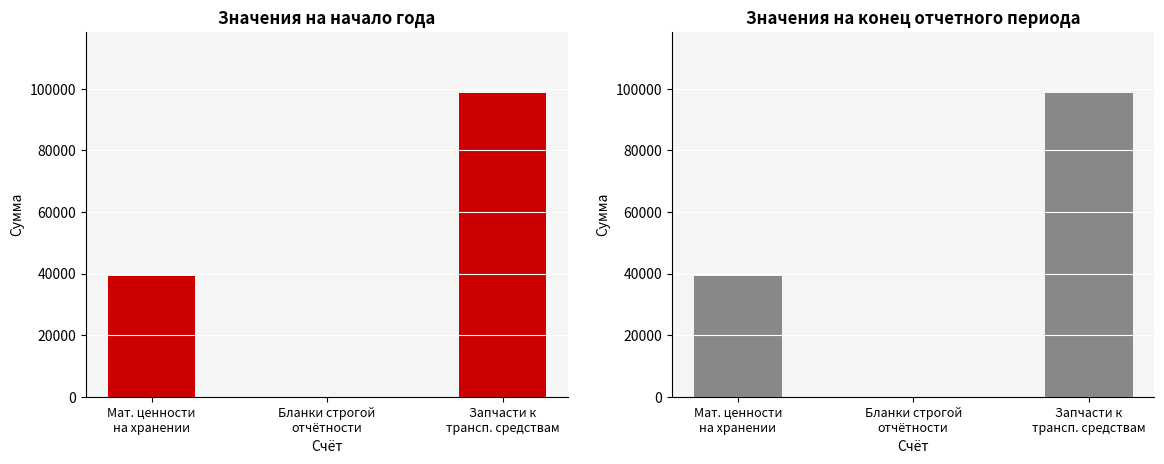

The На начало года series shows 24 at Бланки строгой
отчётности. True or false?

False